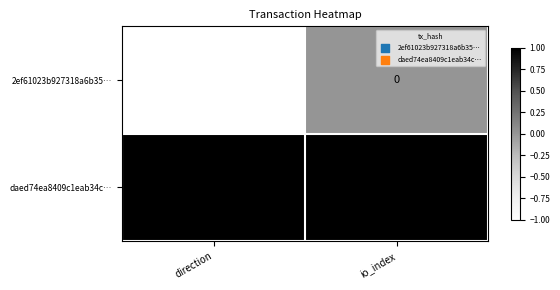

Count the number of data series in this chart.

2